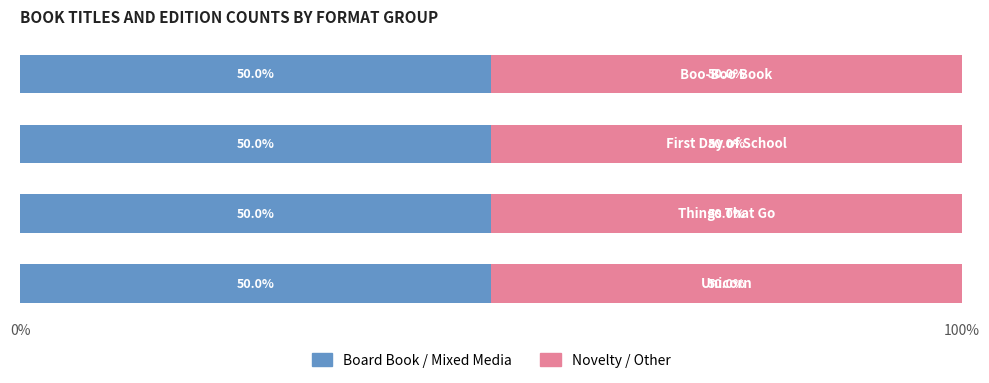

Which has a higher value, Unicorn or Boo-Boo Book?

Boo-Boo Book